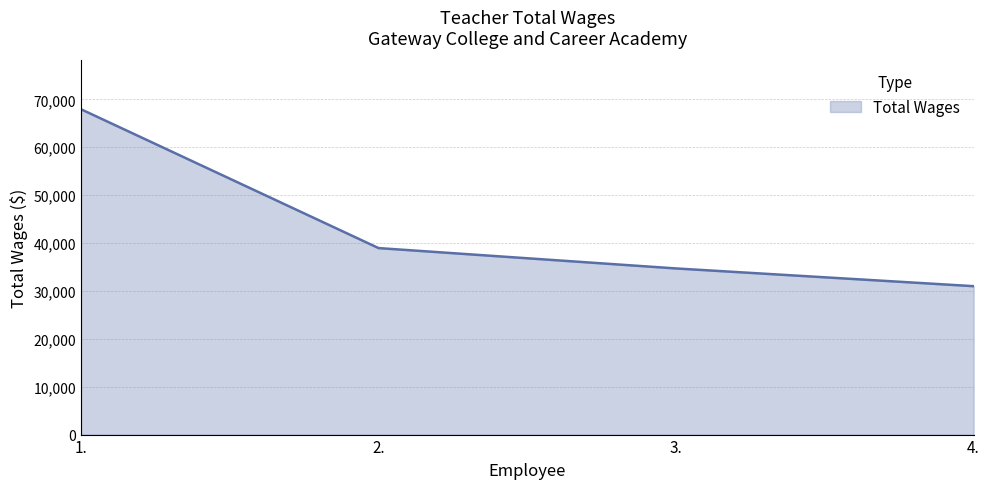

What is the difference between the maximum and minimum values?

36938